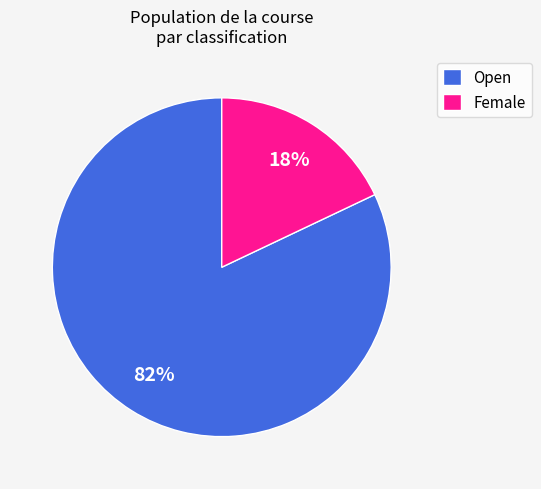

Which slice is the smallest?

Female